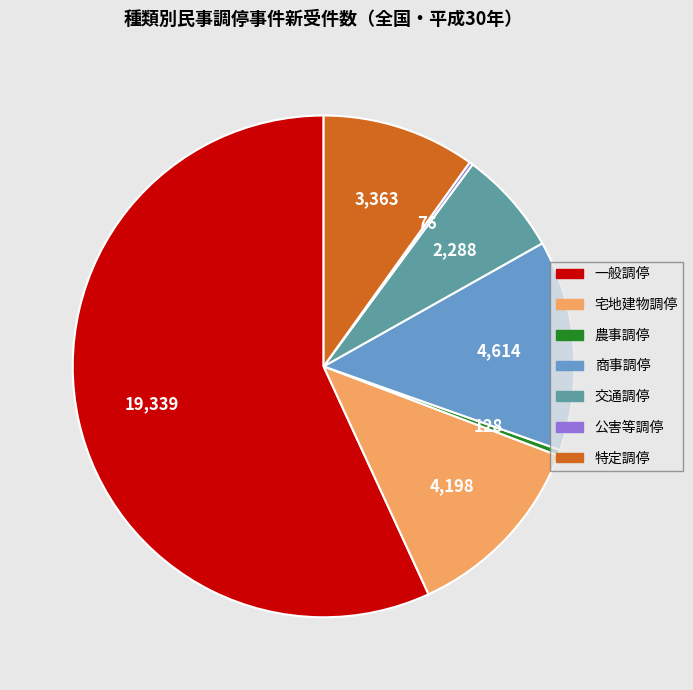

The 商事調停 slice represents 7% of the pie. True or false?

False